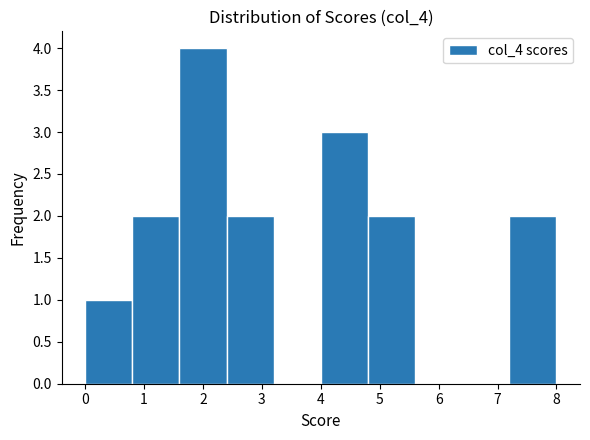

Reading left to right, transcribe this chart: for each bar, give the range it covers on the x-axis and its height. The values are not printed on the chart, so give them approximately, as read against the axis.

0.0 to 0.8: 1
0.8 to 1.6: 2
1.6 to 2.4: 4
2.4 to 3.2: 2
3.2 to 4.0: 0
4.0 to 4.8: 3
4.8 to 5.6: 2
5.6 to 6.4: 0
6.4 to 7.2: 0
7.2 to 8.0: 2